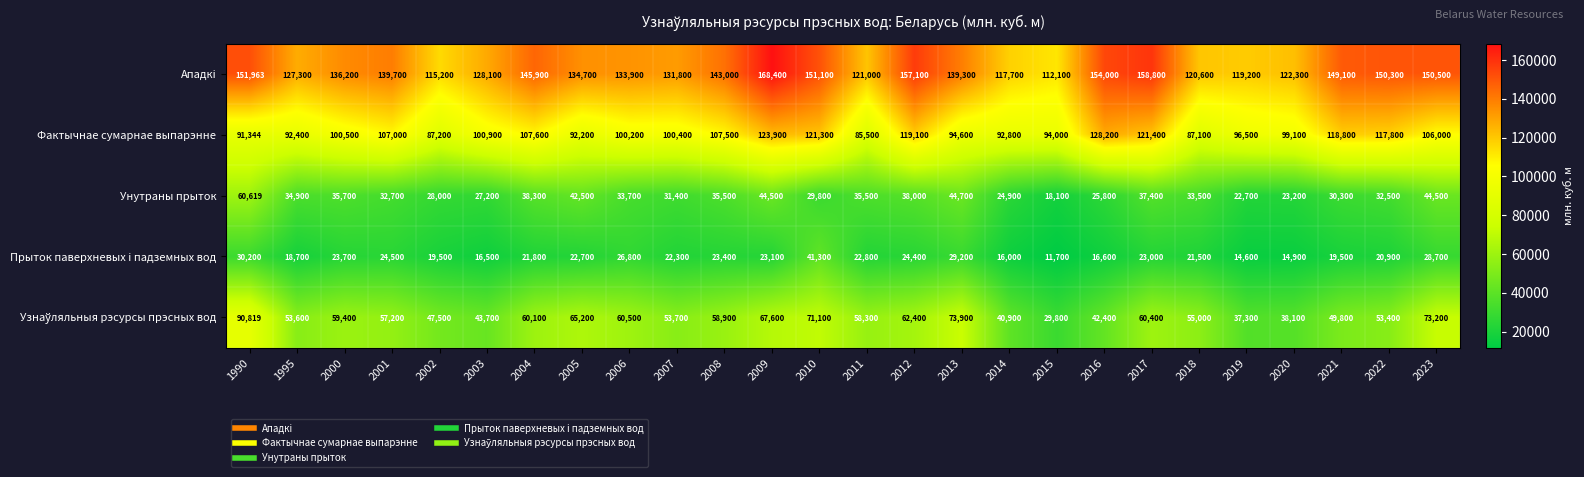

What is the spread (max minus min) of values at 1990?

121763